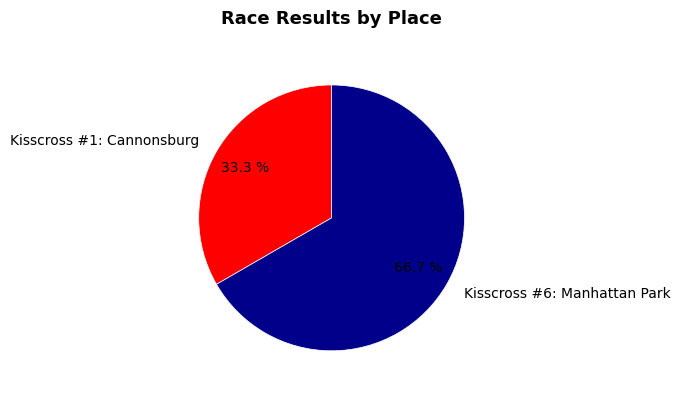

To the nearest percent, what is the average slice percentage?

50%